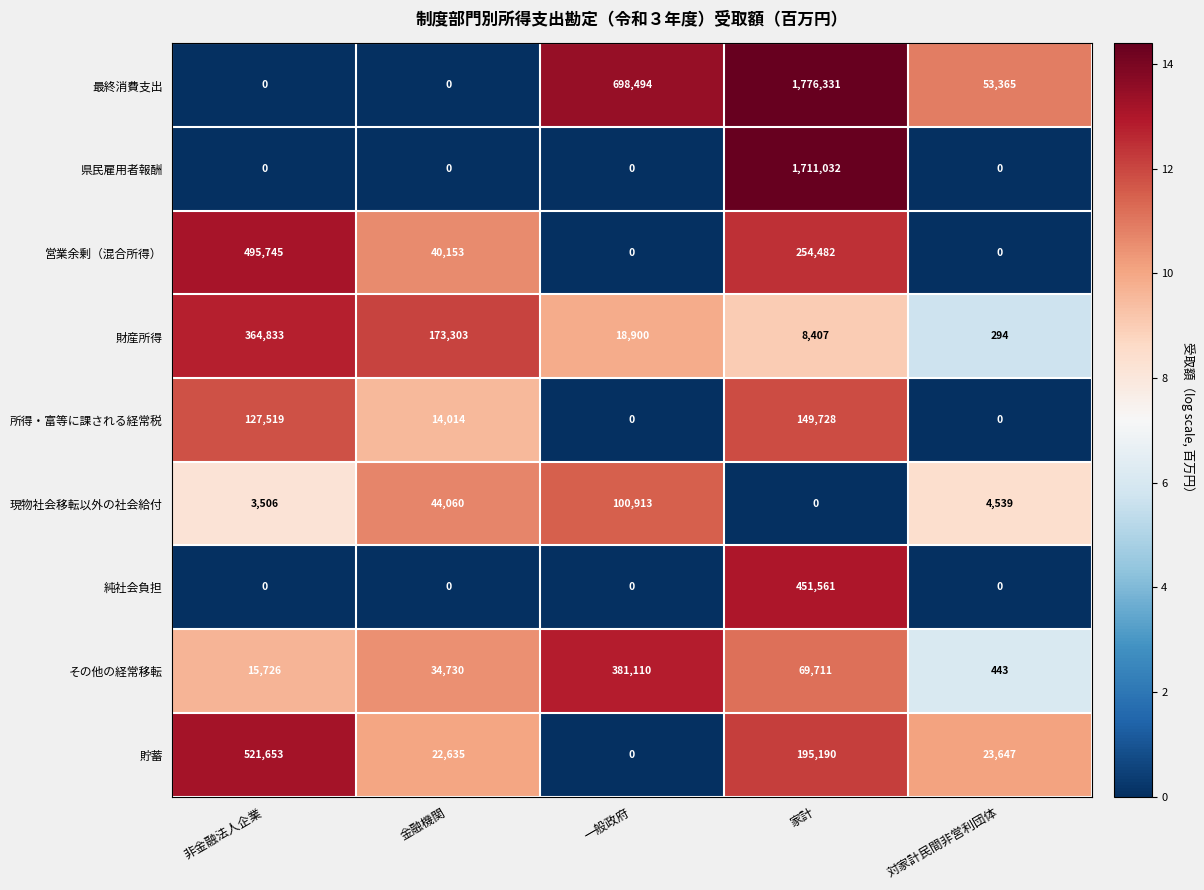

What is the spread (max minus min) of values at 非金融法人企業?

521653